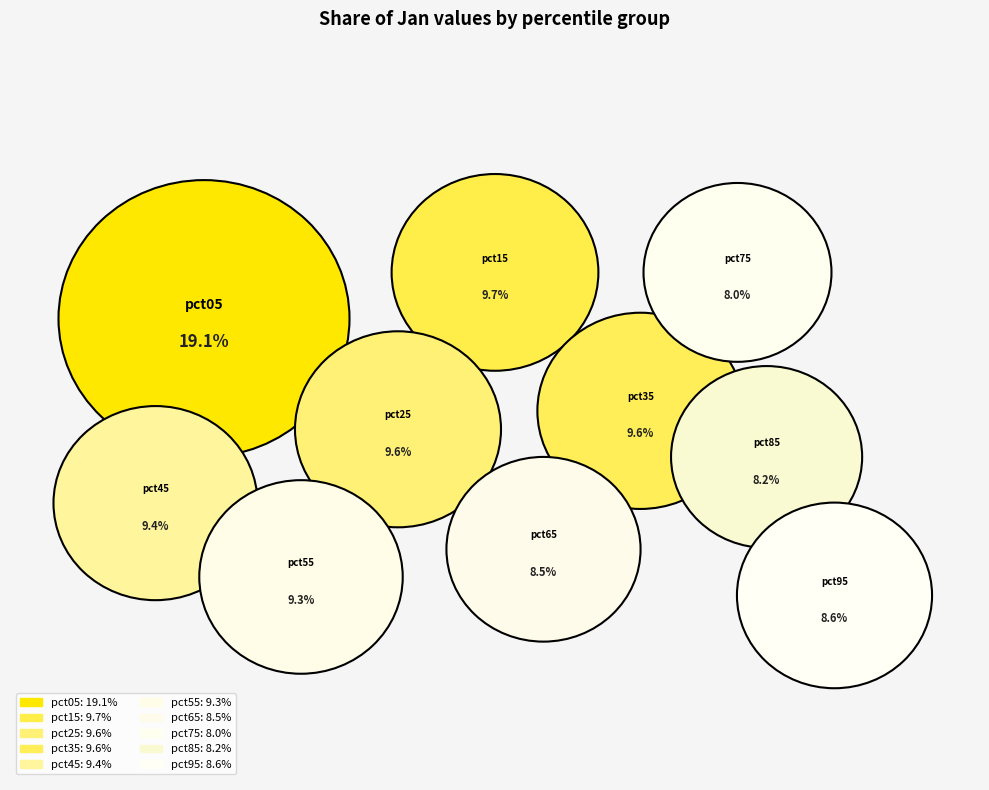

To the nearest percent, what is the difference between the pct15 and pct75 slice percentages?

2%